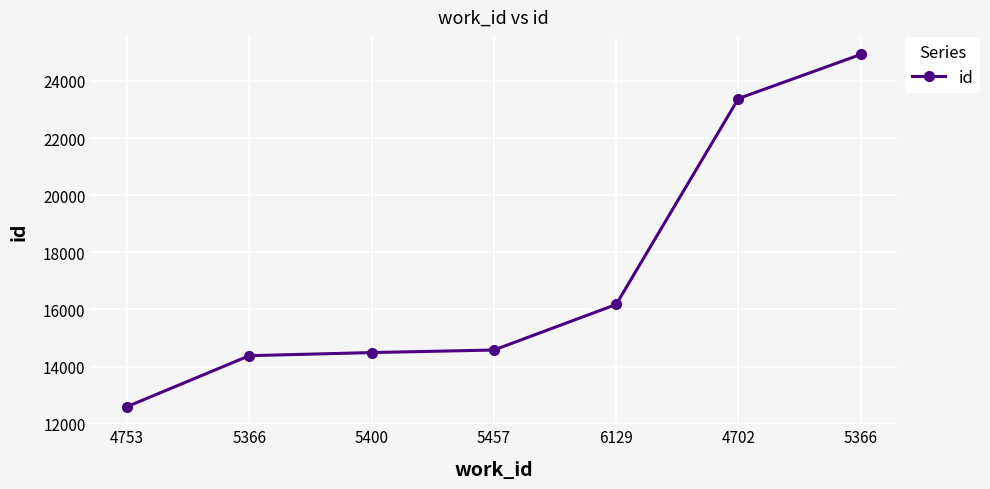

What is the greatest value displayed?

24927